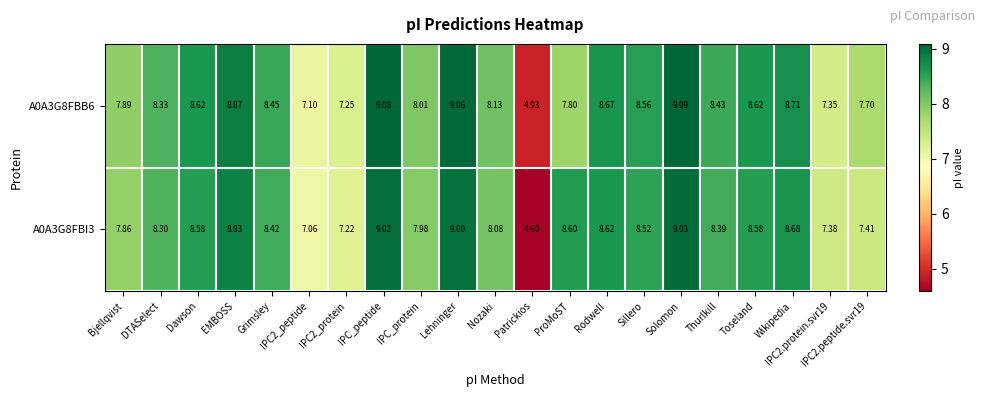

Which series has the widest spread of values?

A0A3G8FBI3